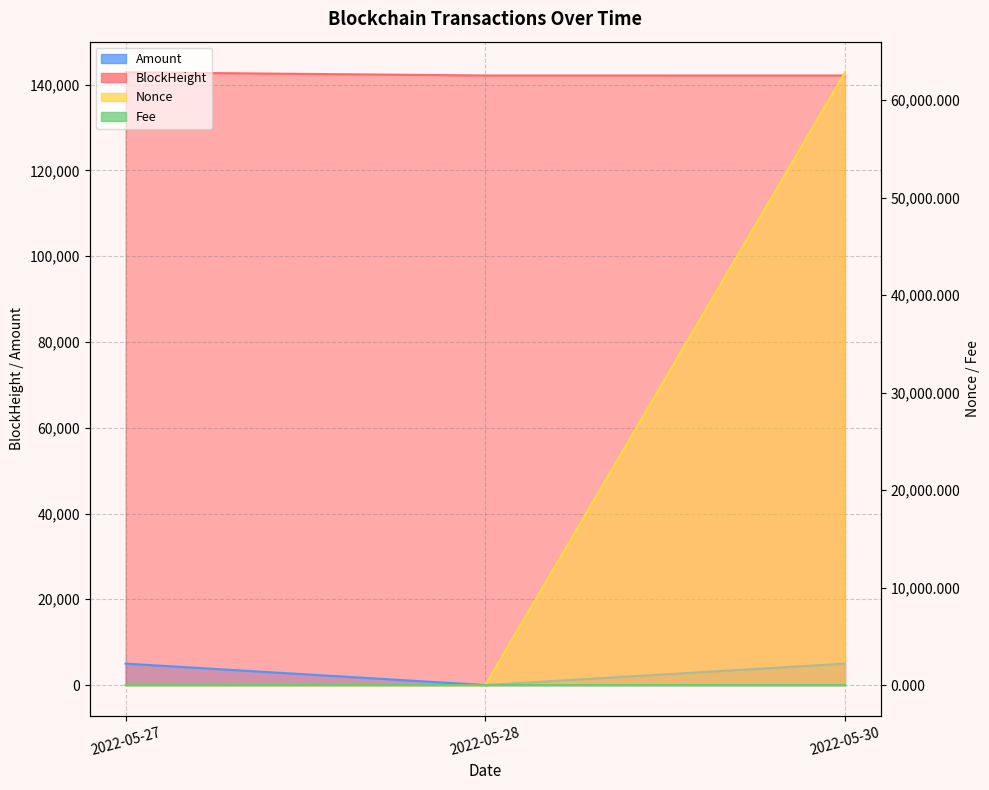

Which category has the lowest value in the Nonce series?

2022-05-28